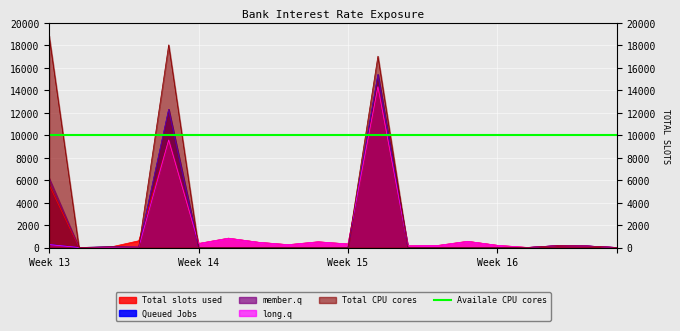

The Total CPU cores series shows 4878.4 at 5. True or false?

False